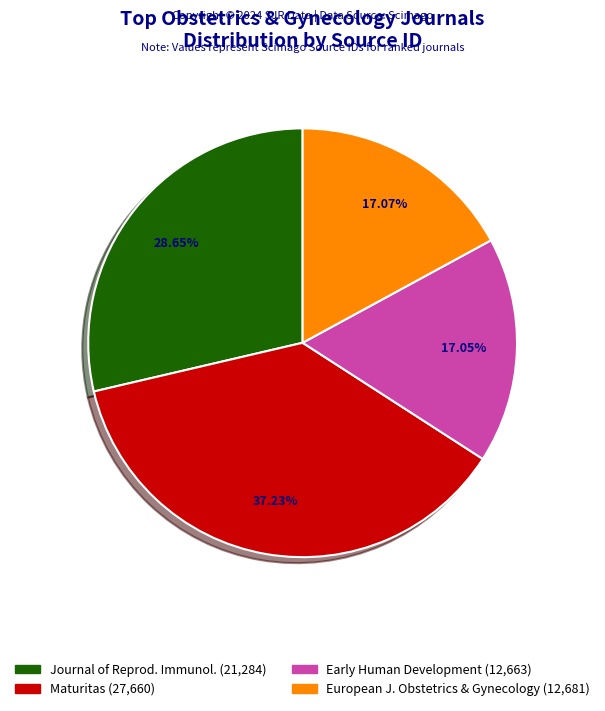

Is there a majority slice in this chart?

No